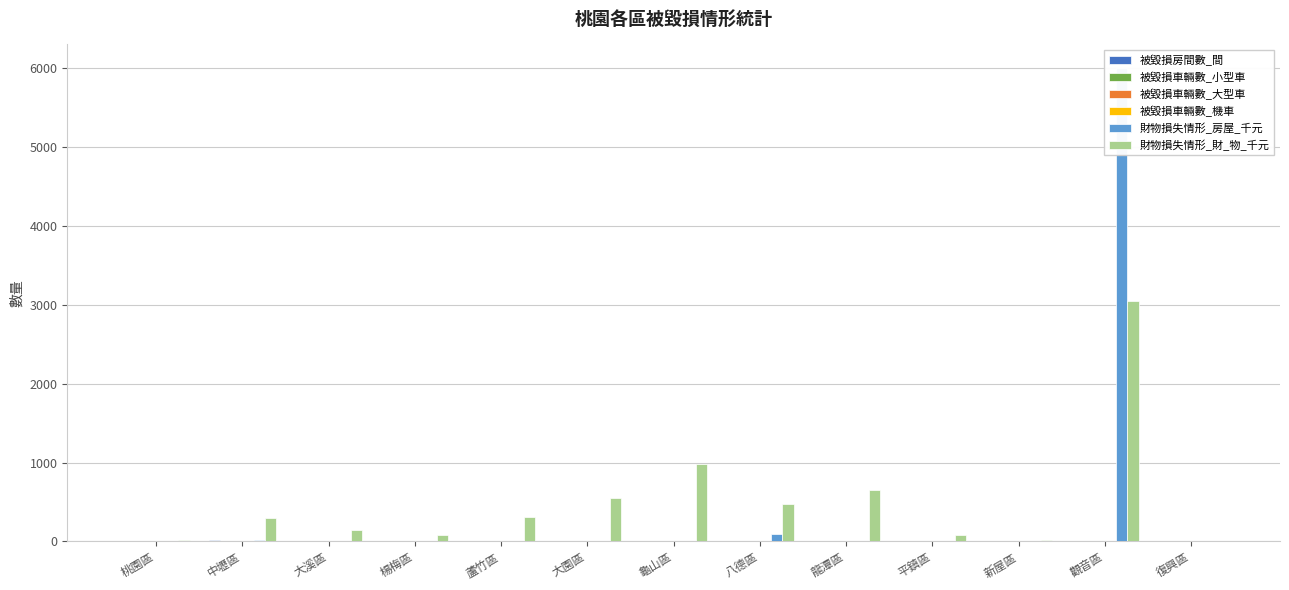

How many values in the 財物損失情形_房屋_千元 series exceed 0?

5